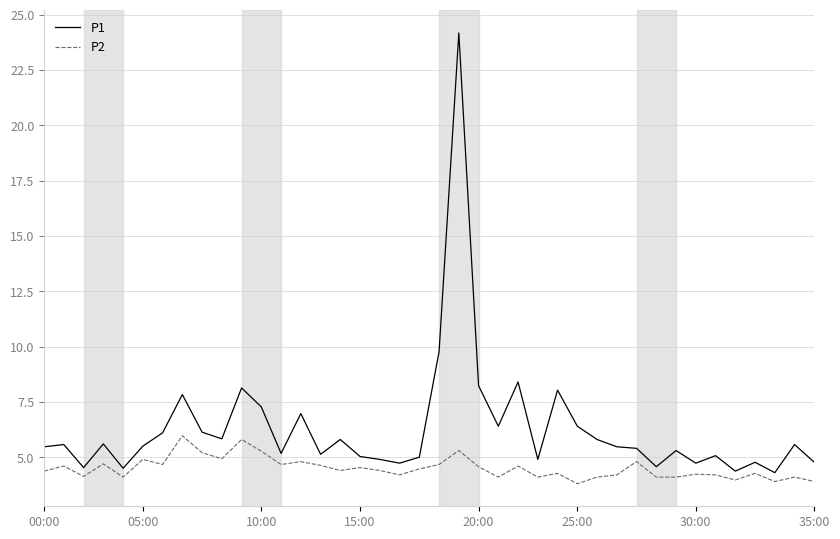

What is the difference between the maximum and minimum values in the P1 series?

19.9